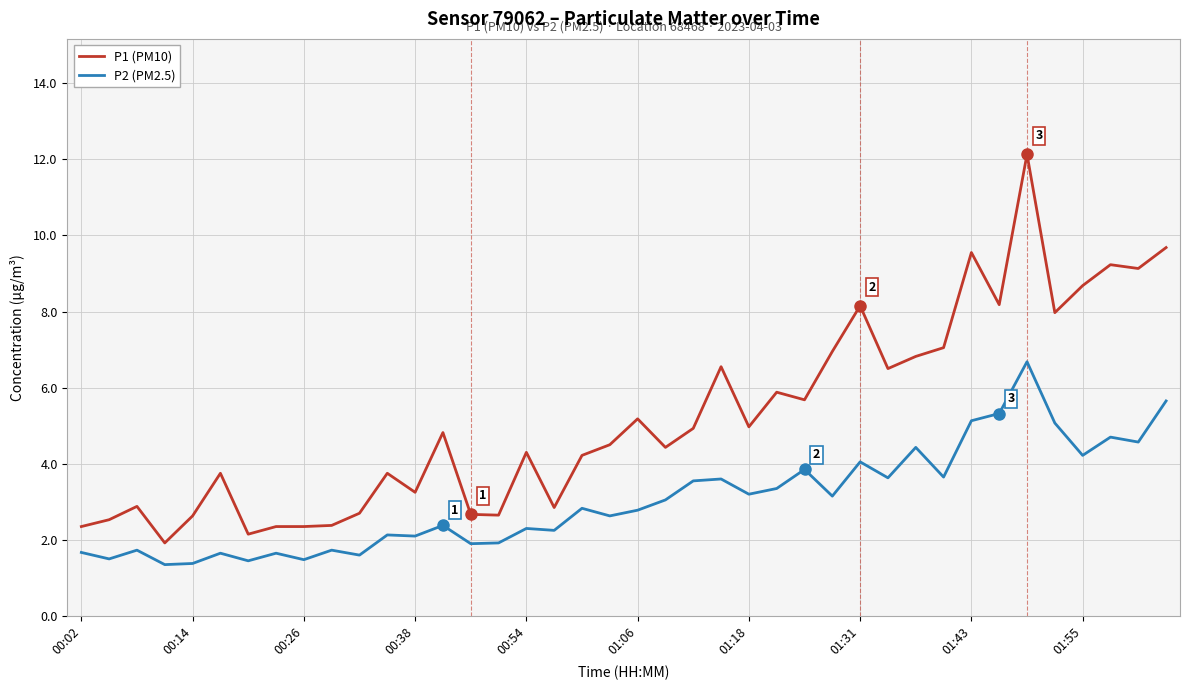

What is the highest value of the P2 (PM2.5) series?

6.7